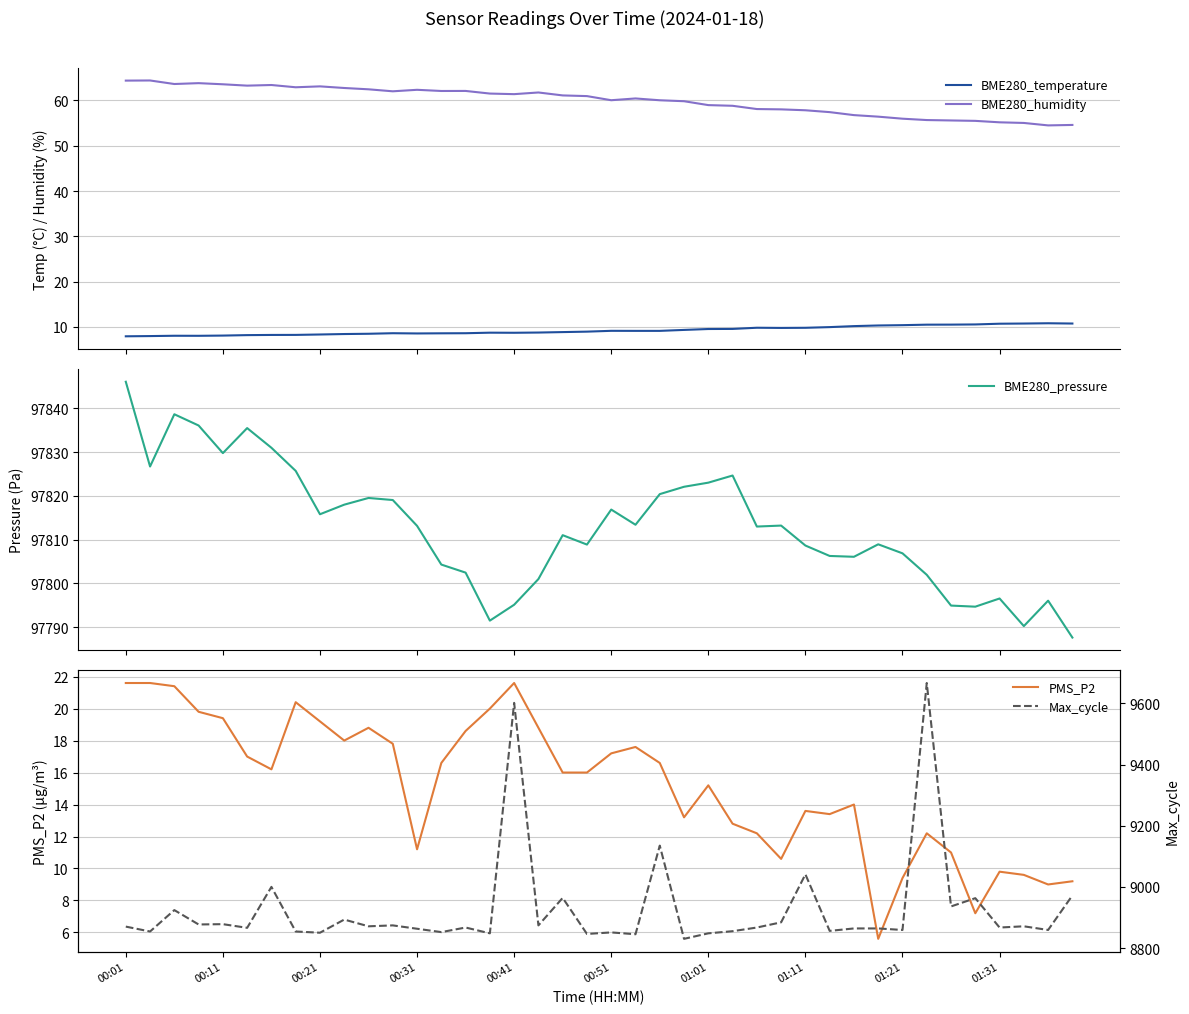

Which category has the highest value in the BME280_pressure series?

00:01